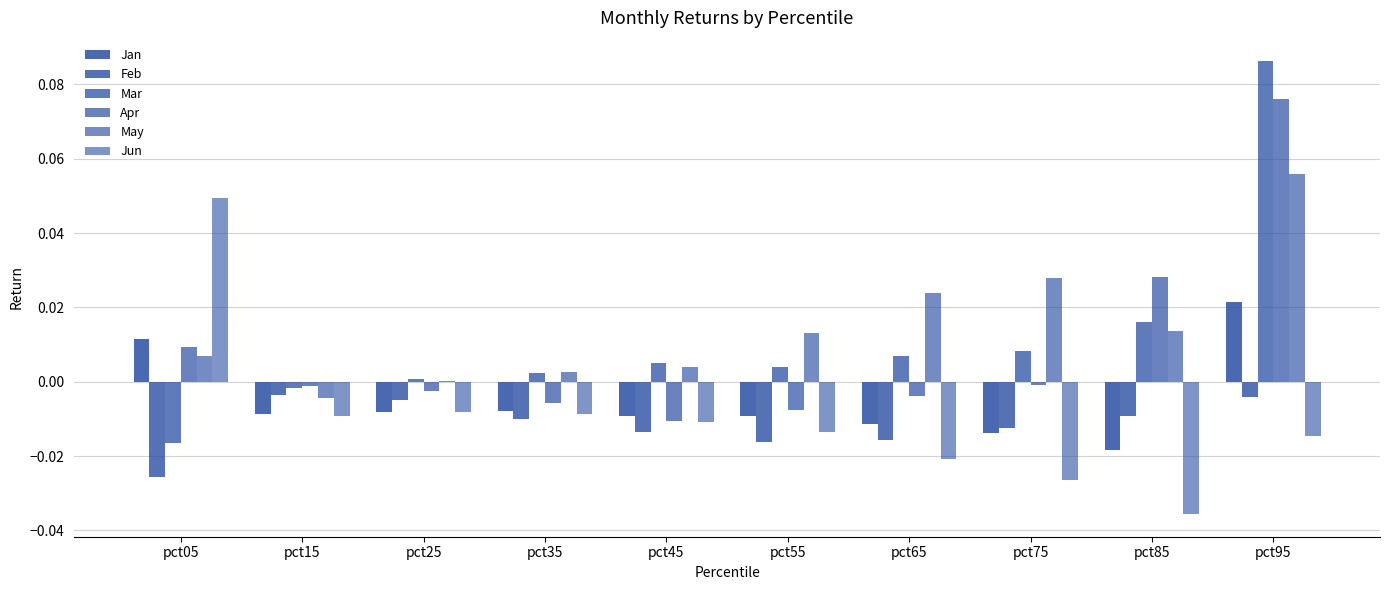

How many data points does each series have?

10